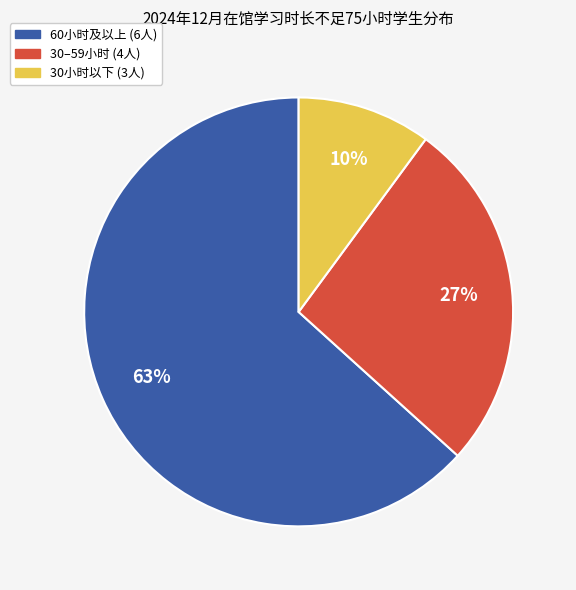

To the nearest percent, what is the average slice percentage?

33%